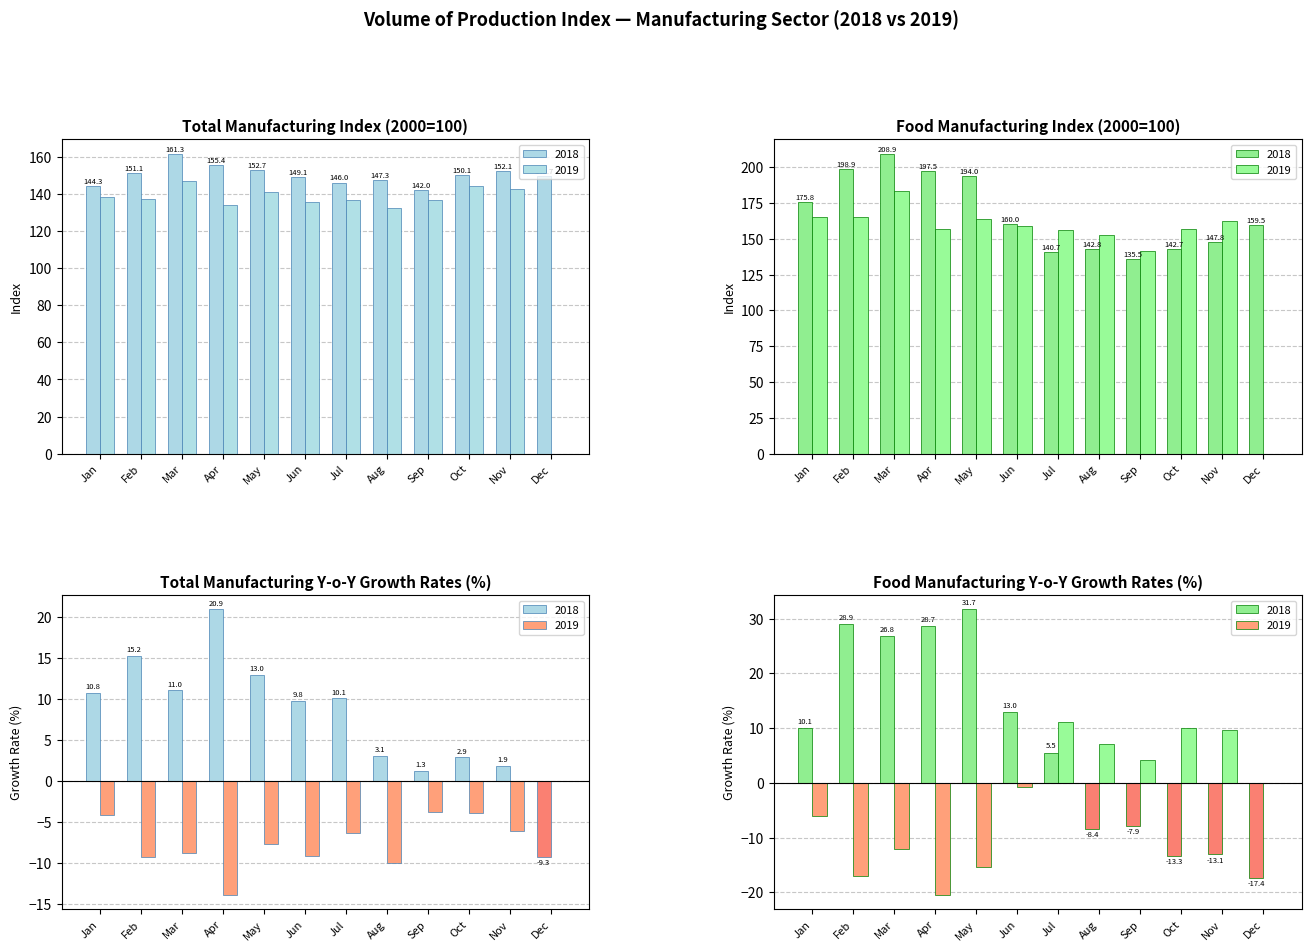

How many values in food_growth_2018 are above zero?

7